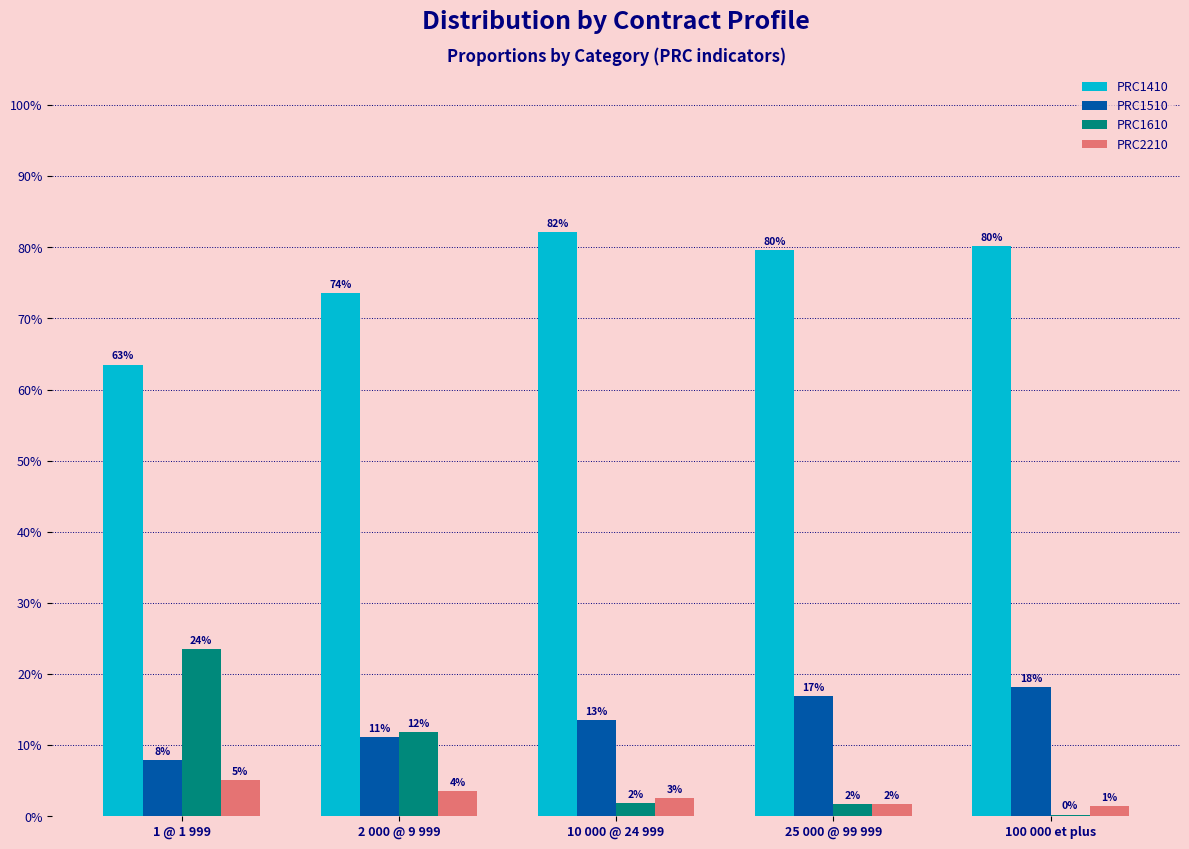

Between 25 000 @ 99 999 and 100 000 et plus, which is larger?

100 000 et plus